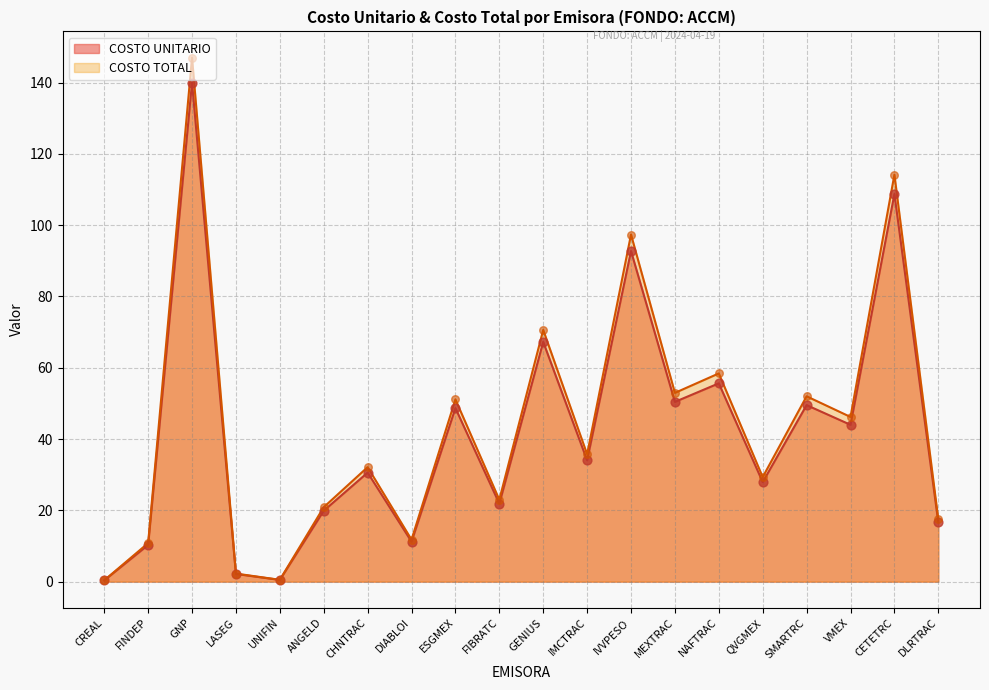

What is the total value across all series at FINDEP?

21.1